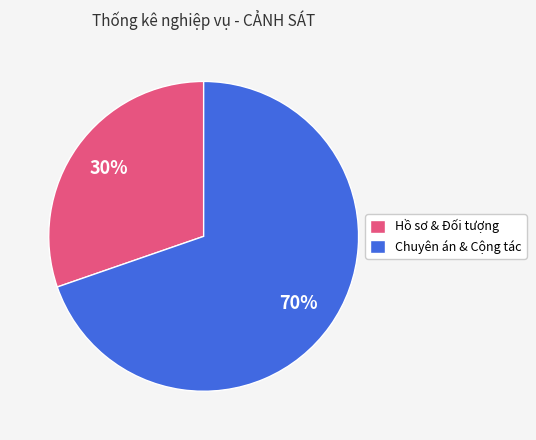

Which has a higher value, Chuyên án & Cộng tác or Hồ sơ & Đối tượng?

Chuyên án & Cộng tác